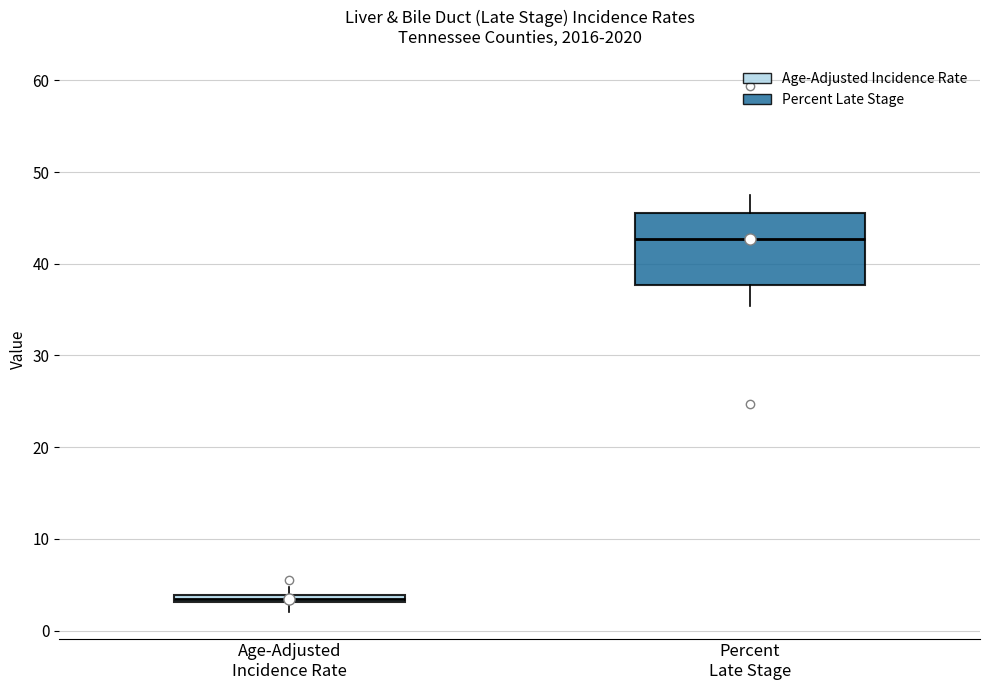

Comparing the boxes themselves (not the whiskers), which one is the tallest?

Percent Late Stage